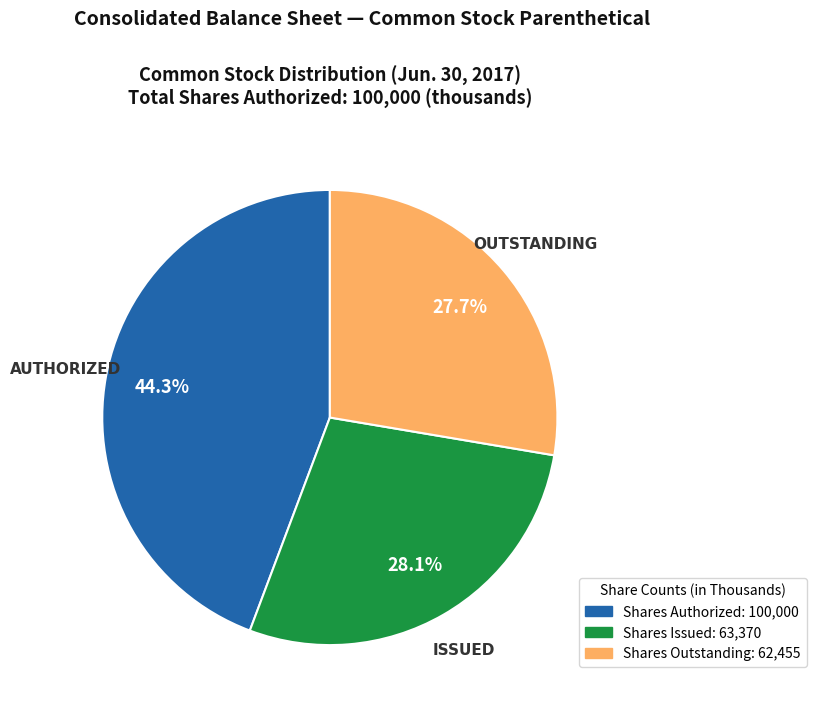

Count the number of slices in the pie.

3